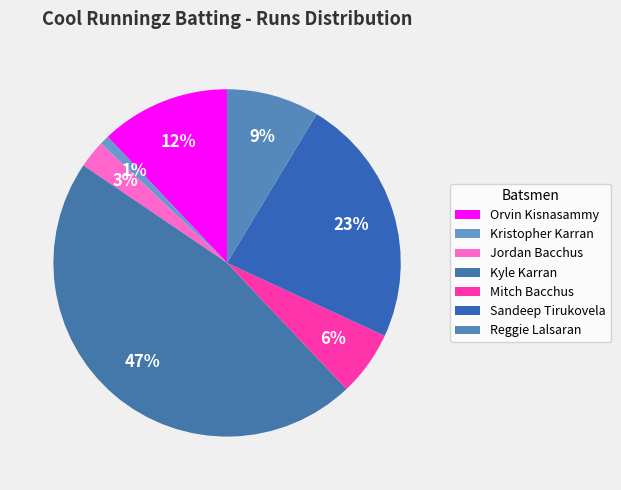

Does Reggie Lalsaran represent more than half of the total?

No